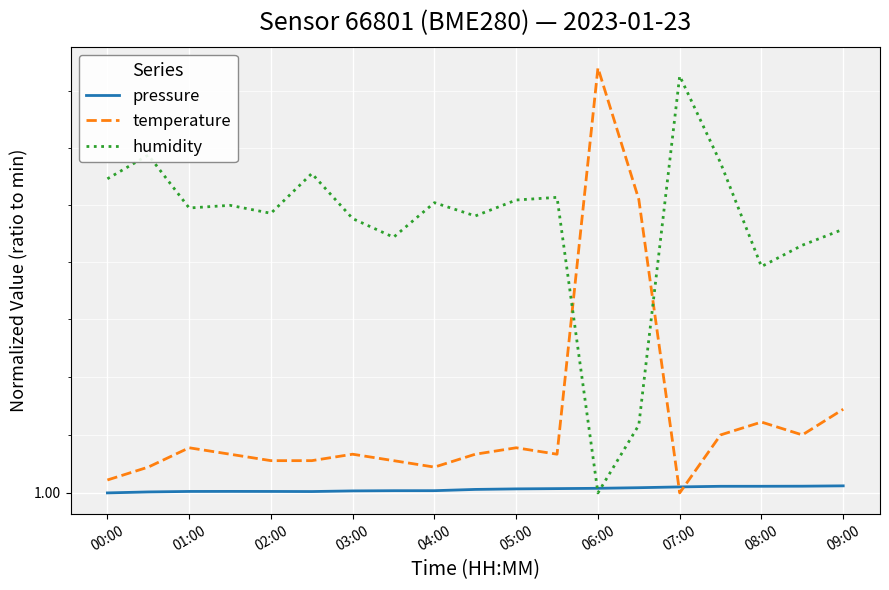

How many data points in pressure are above 1?

18